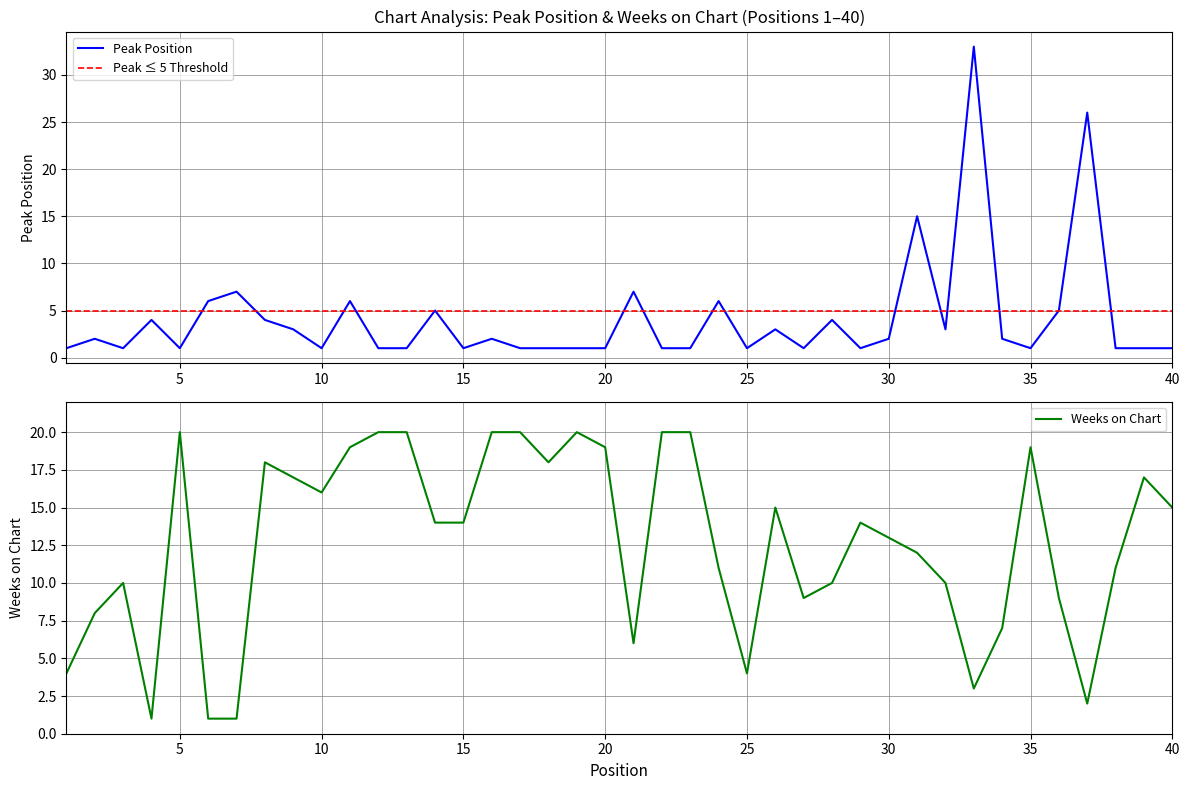

Reading left to right, list all the values displayed in this chart.

Peak Position: 1=1	2=2	3=1	4=4	5=1	6=6	7=7	8=4	9=3	10=1	11=6	12=1	13=1	14=5	15=1	16=2	17=1	18=1	19=1	20=1	21=7	22=1	23=1	24=6	25=1	26=3	27=1	28=4	29=1	30=2	31=15	32=3	33=33	34=2	35=1	36=5	37=26	38=1	39=1	40=1
Weeks on Chart: 1=4	2=8	3=10	4=1	5=20	6=1	7=1	8=18	9=17	10=16	11=19	12=20	13=20	14=14	15=14	16=20	17=20	18=18	19=20	20=19	21=6	22=20	23=20	24=11	25=4	26=15	27=9	28=10	29=14	30=13	31=12	32=10	33=3	34=7	35=19	36=9	37=2	38=11	39=17	40=15